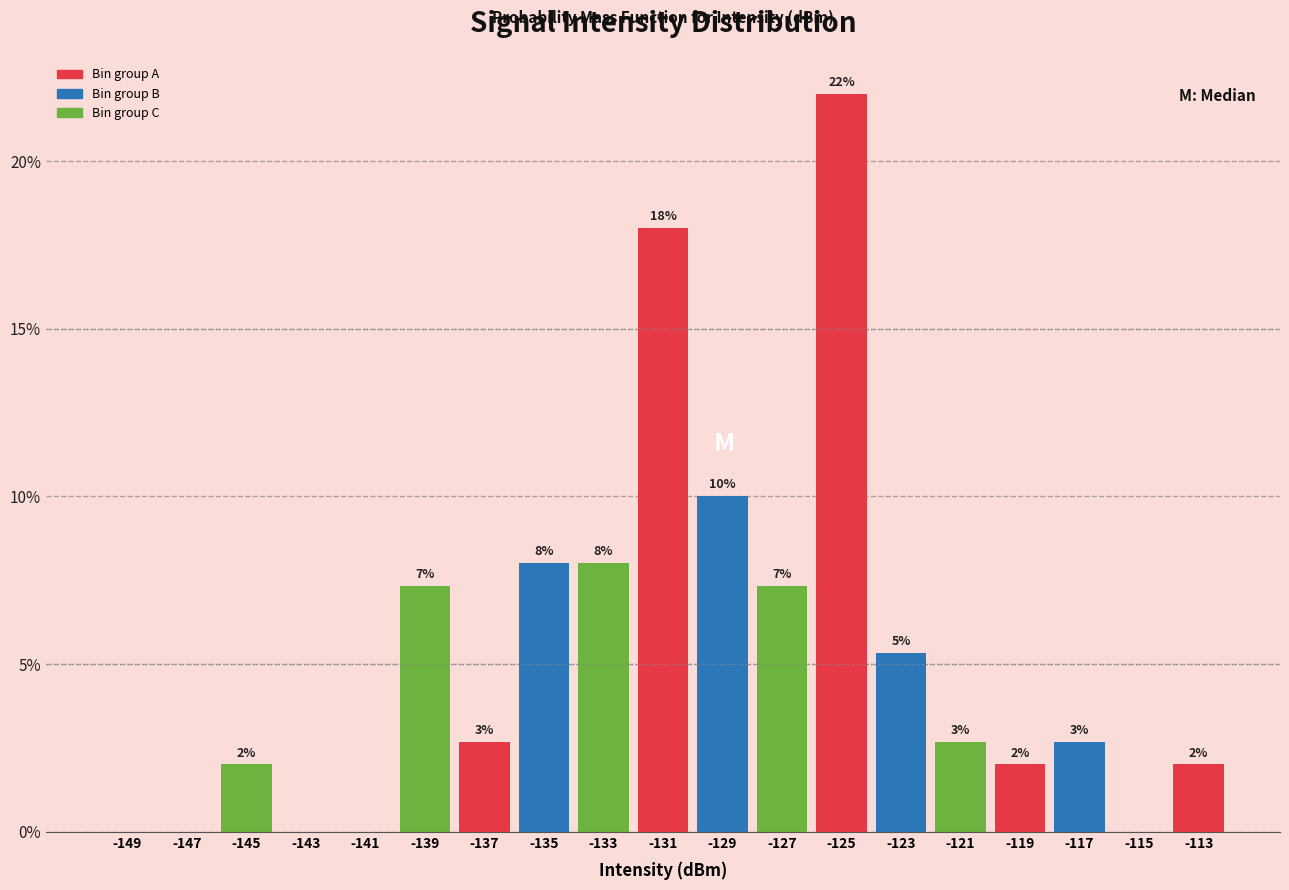

Which range on the x-axis has the tallest bar?

-126 to -124